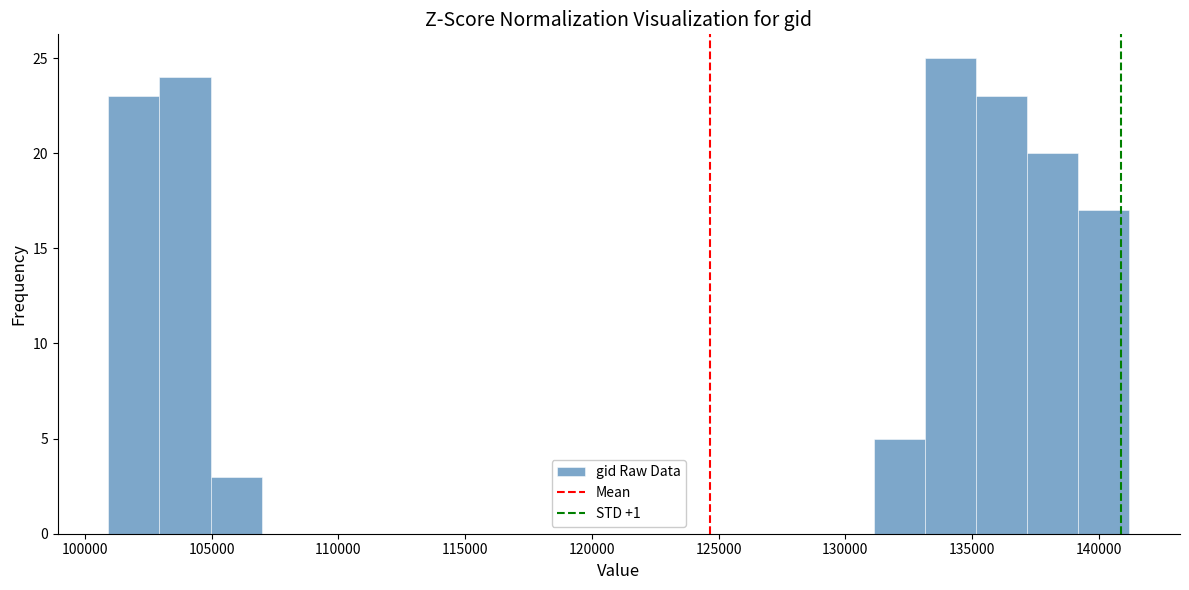

How tall is the bar that spans 139000 to 141000 on the x-axis? Neither the bar edges nor the heights are printed on the chart, so give them approximately, as read against the axes.

17